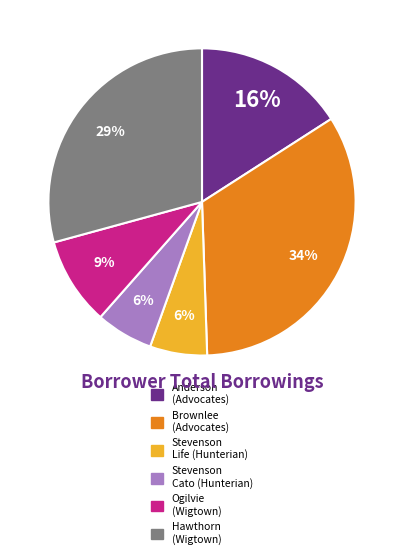

To the nearest percent, what is the average slice percentage?

17%